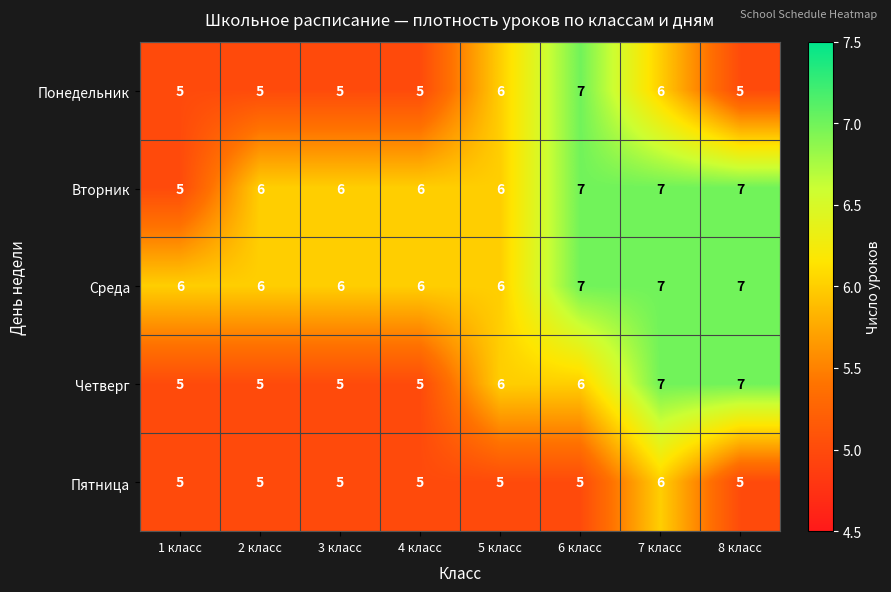

How many distinct data groups are displayed?

5